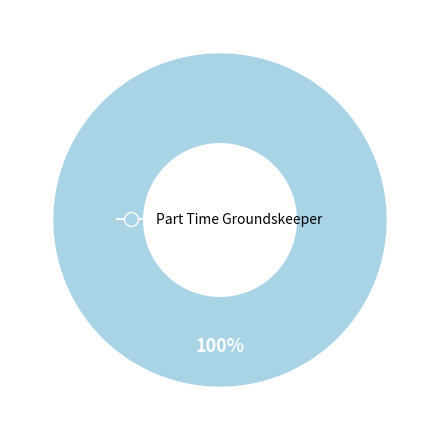

Is there a majority slice in this chart?

Yes